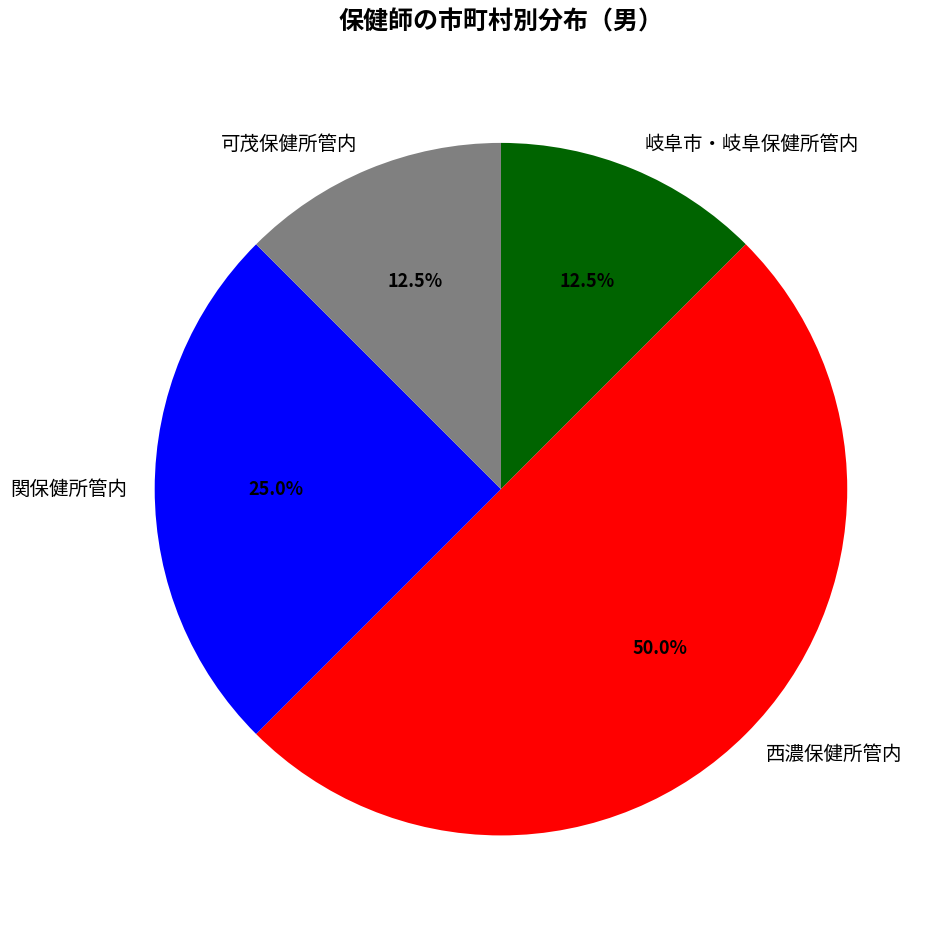

What is the largest slice in the pie chart?

西濃保健所管内